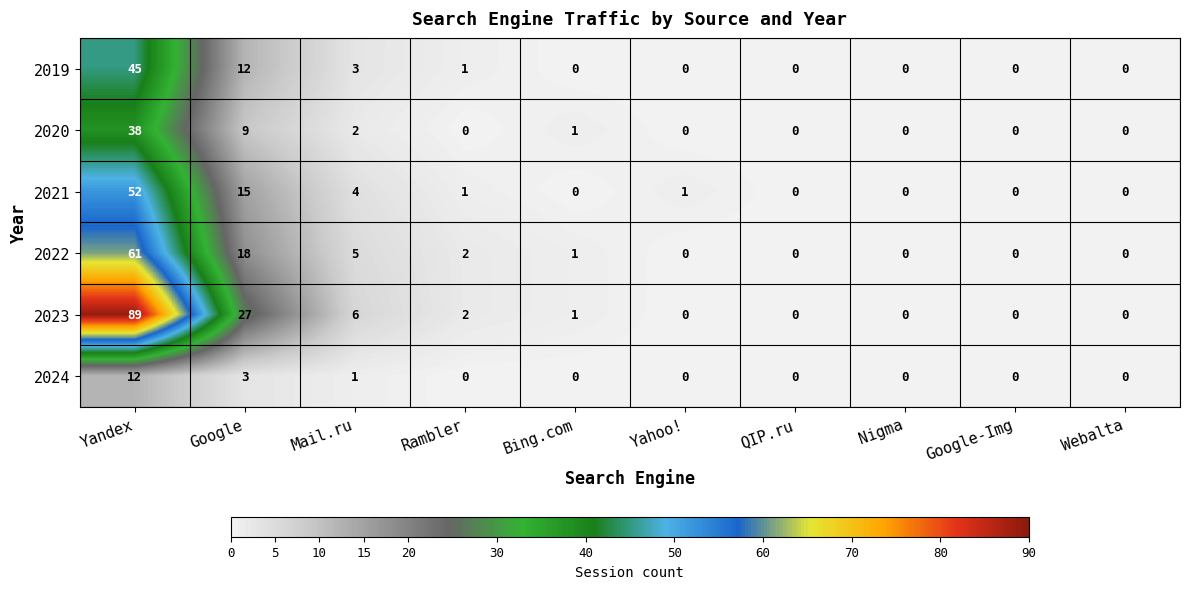

The value of 2021 at Yandex is 52. True or false?

True